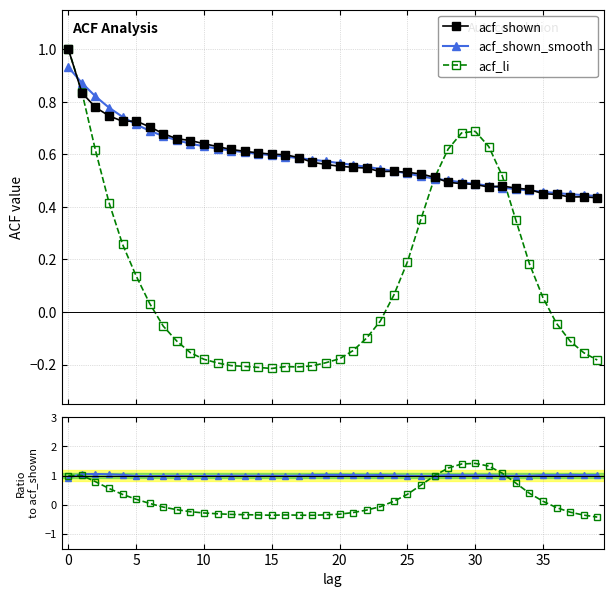

At how many categories does at least one series exceed 0?

40